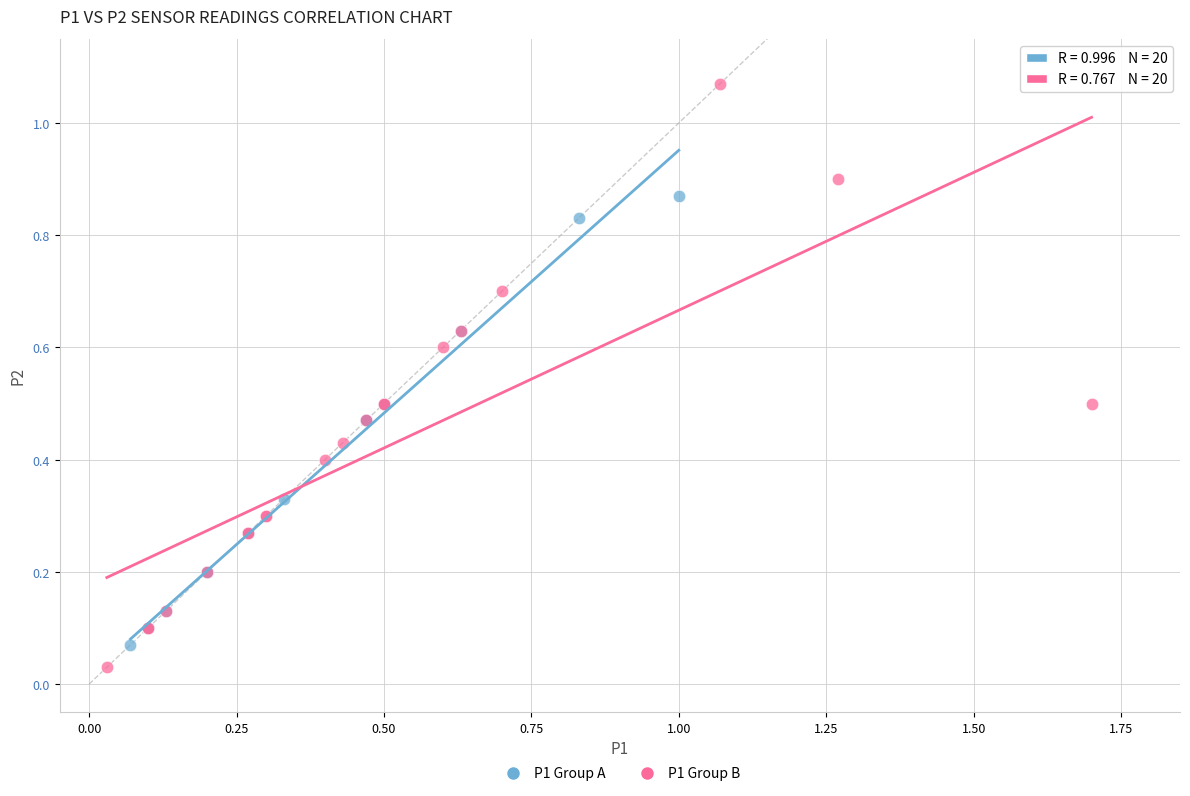

What are all the series names shown in the legend?

P1 Group A, P1 Group B